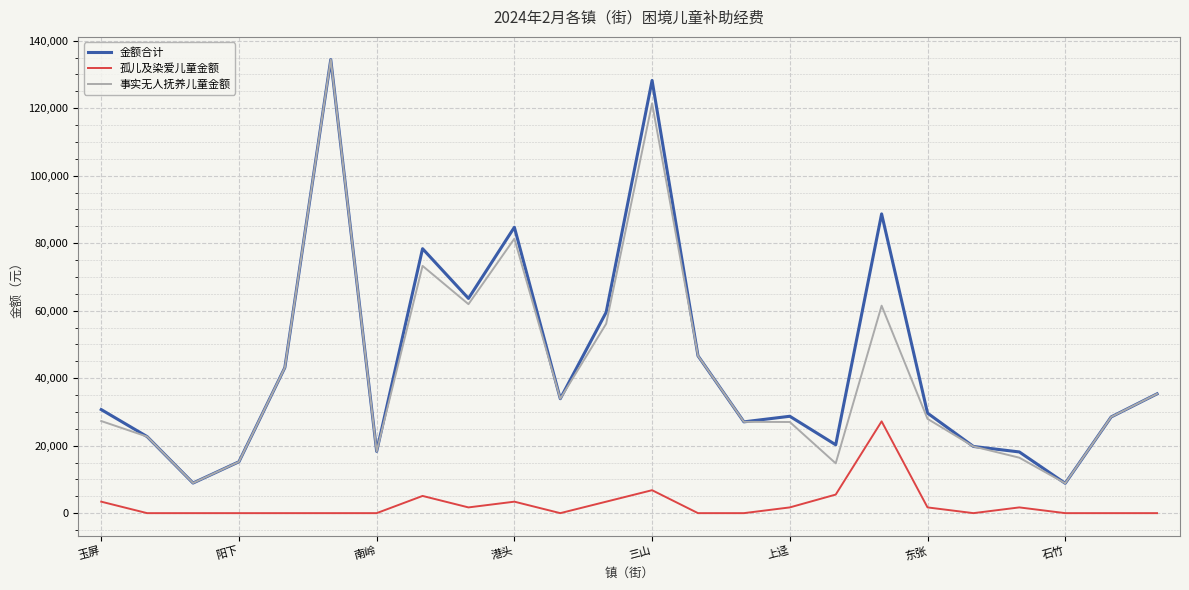

What is the maximum value shown in the chart?

134425